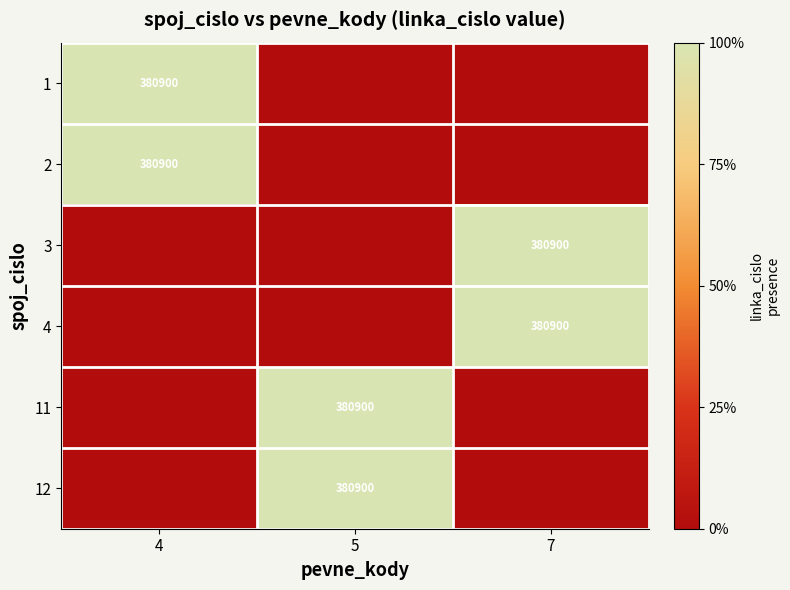

True or false: 12 has a value of 659667 at 5.

False